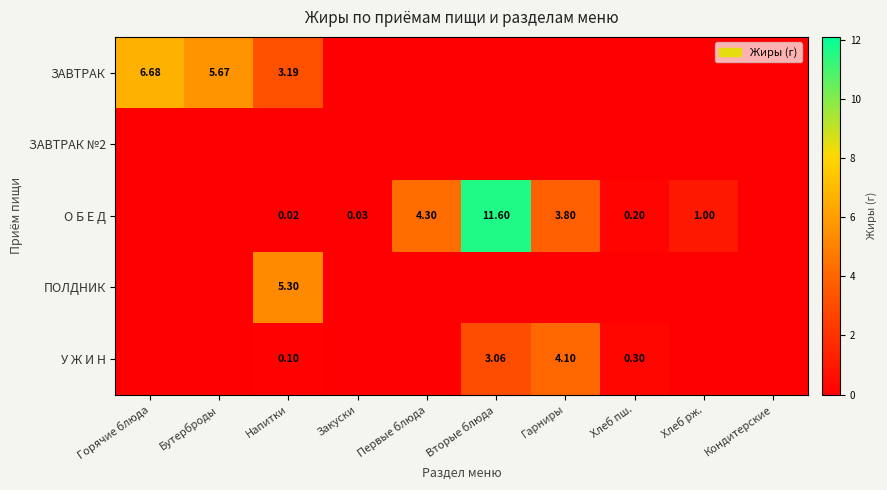

Is it true that О Б Е Д equals 0.2 at Хлеб пш.?

True